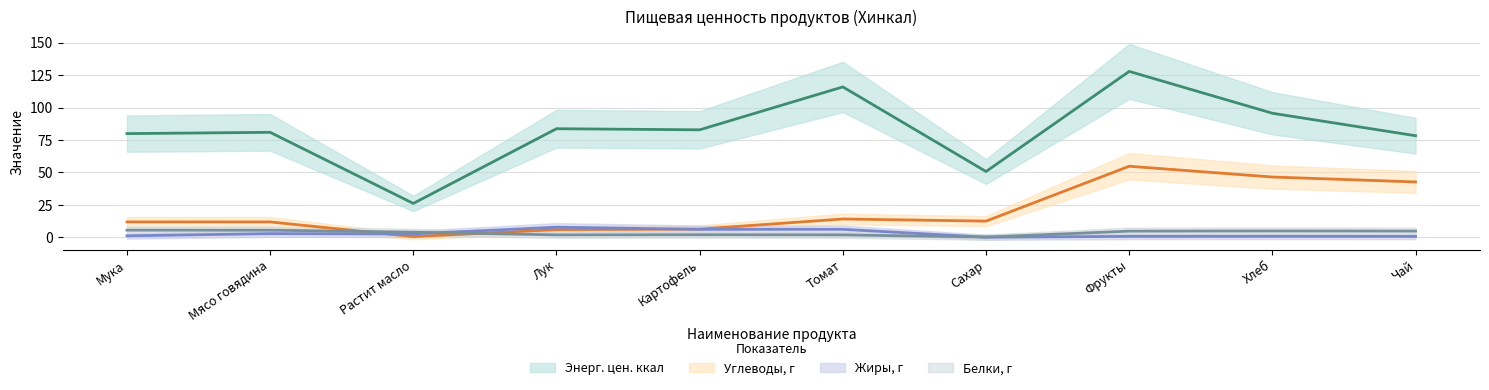

True or false: Жиры, г has a value of 26.7 at Картофель.

False